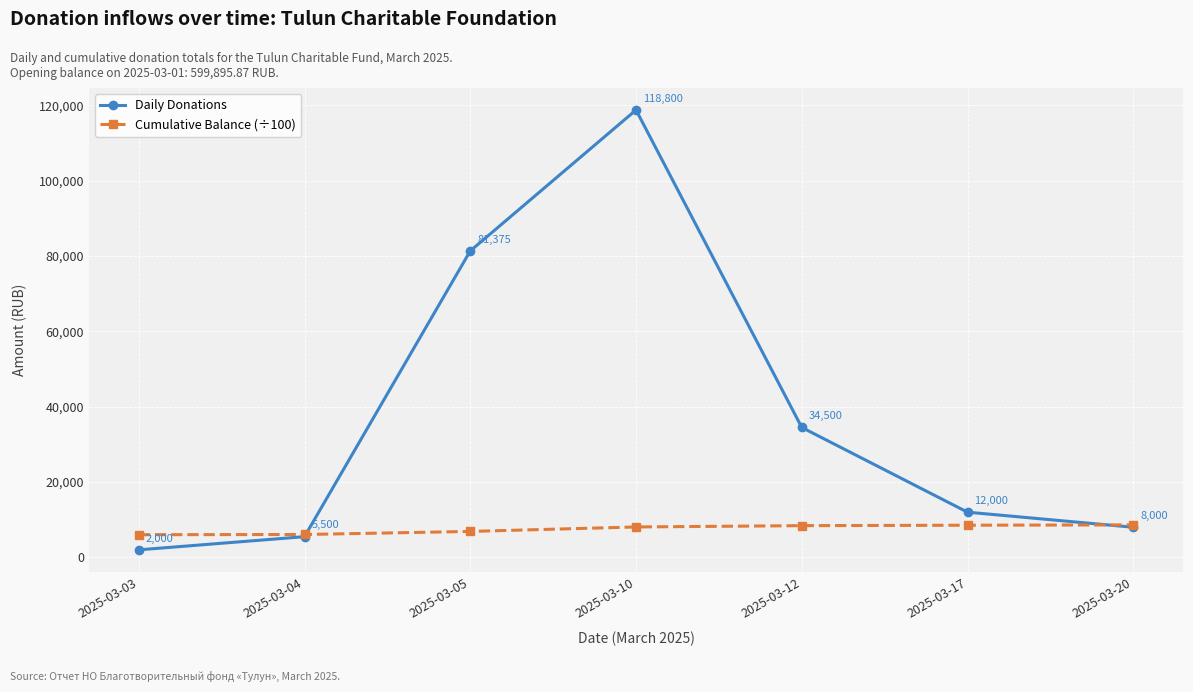

The Daily Donations series shows 171113.7 at 2025-03-10. True or false?

False